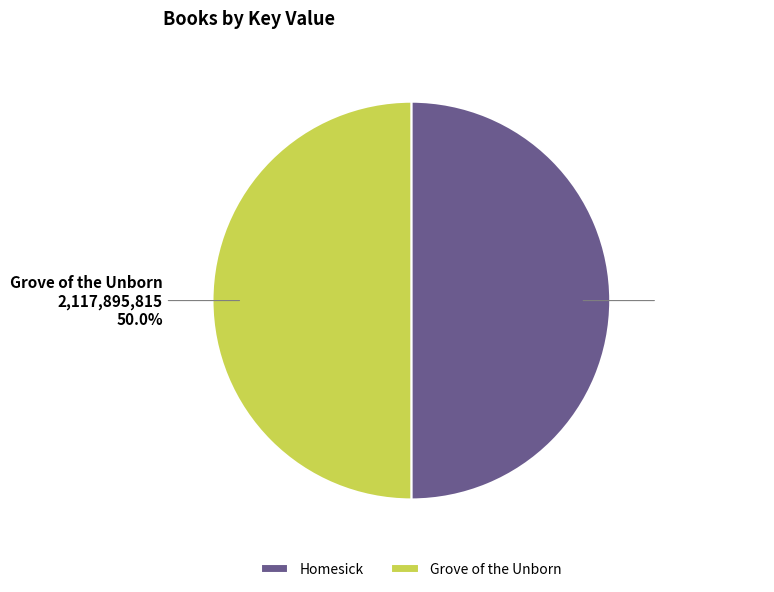

Combined, what portion of the pie is Homesick and Grove of the Unborn?

100.0%